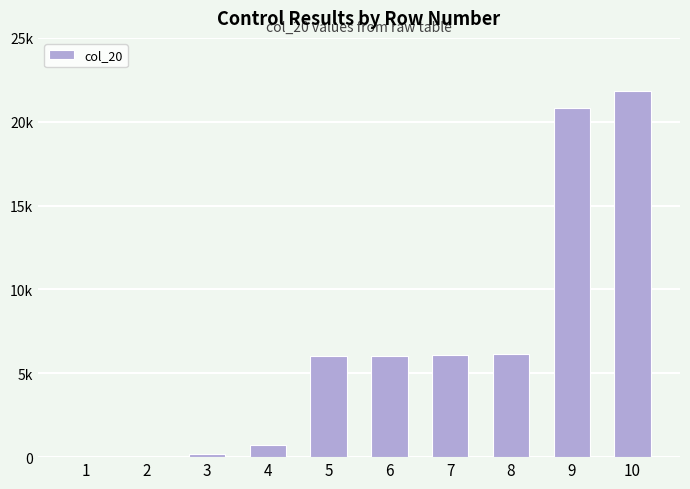

Which category has the lowest value across all series?

1